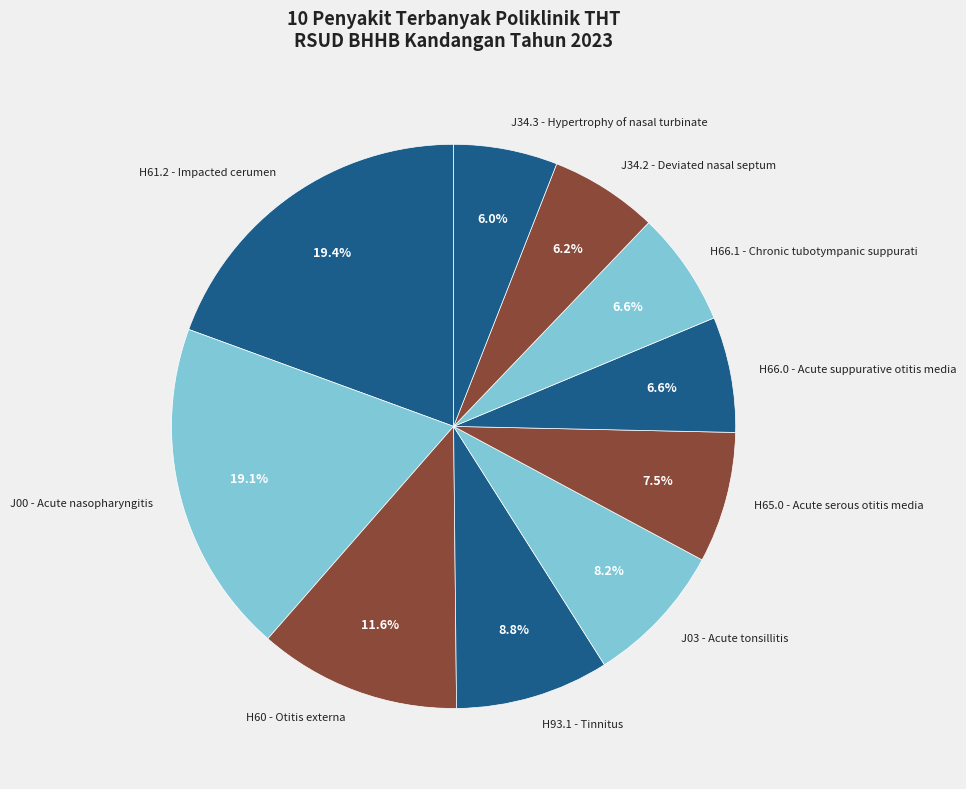

Does H66.0 - Acute suppurative otitis media represent more than half of the total?

No